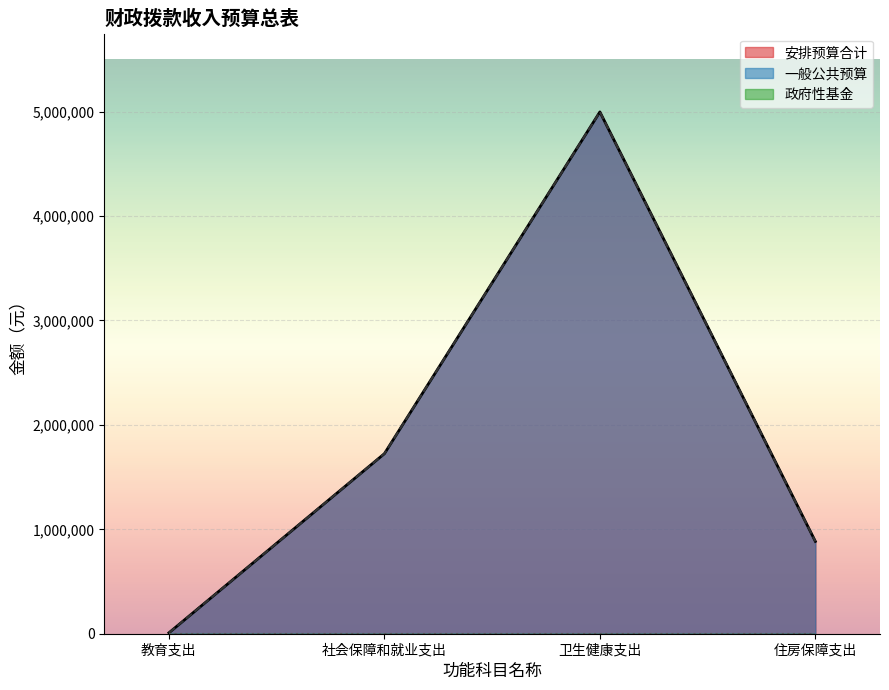

Which category has the lowest value across all series?

教育支出